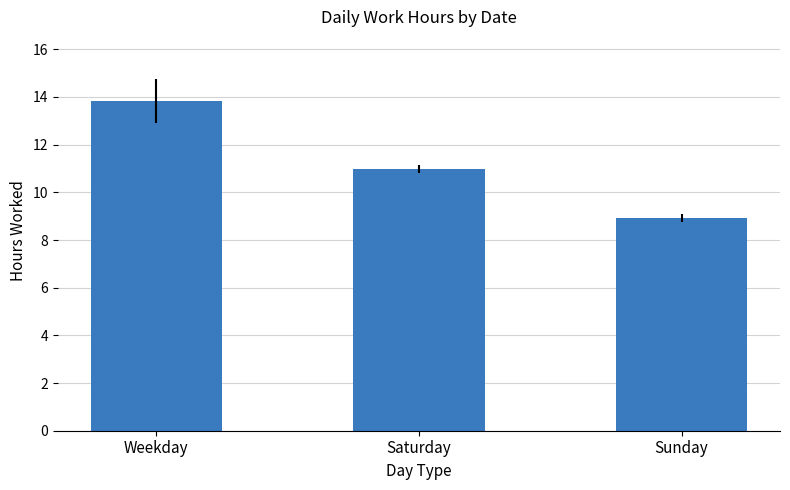

Reading right to left, list all the values displayed in this chart.

8.9	11.0	13.8